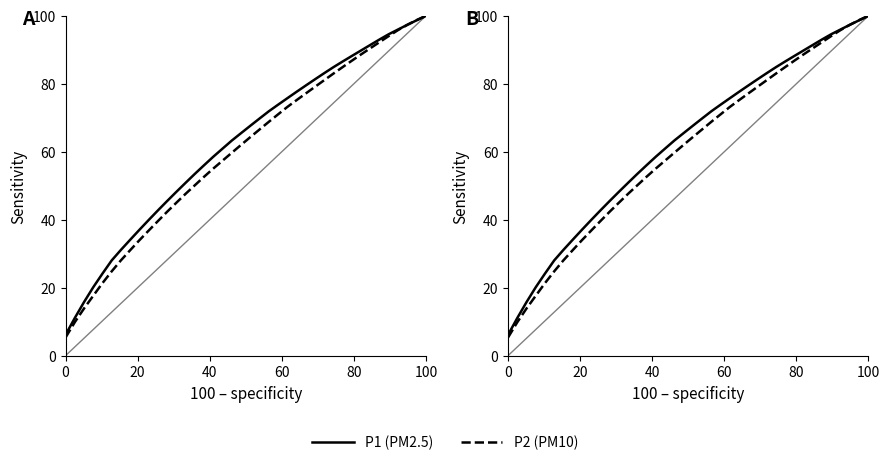

Is the value of P2 (PM10) at 13 greater than the value of P1 (PM2.5) at 28?

No